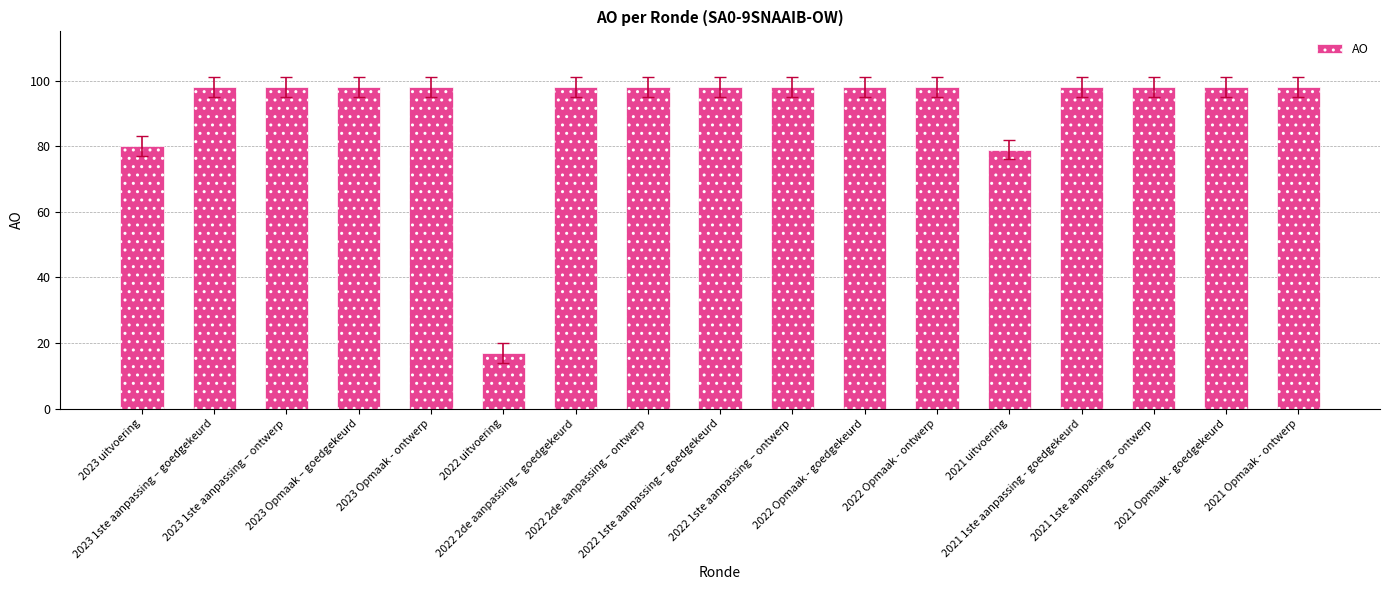

Read the value at 2021 Opmaak - ontwerp.

98